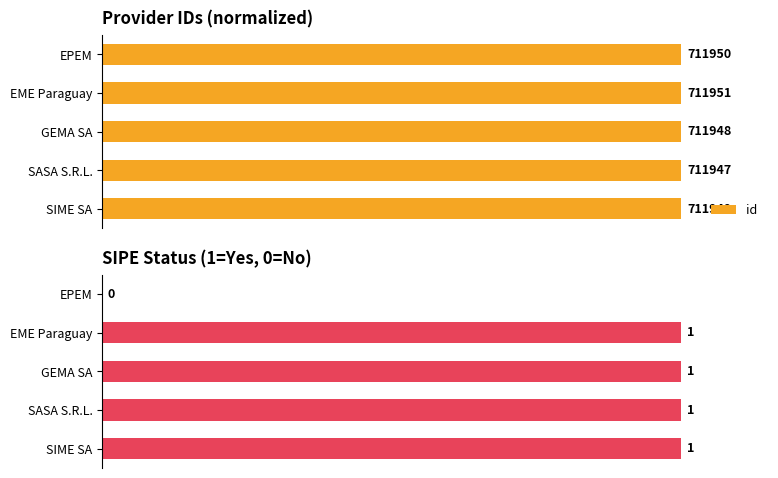

True or false: the data shows 0.3 at GEMA SA.

False